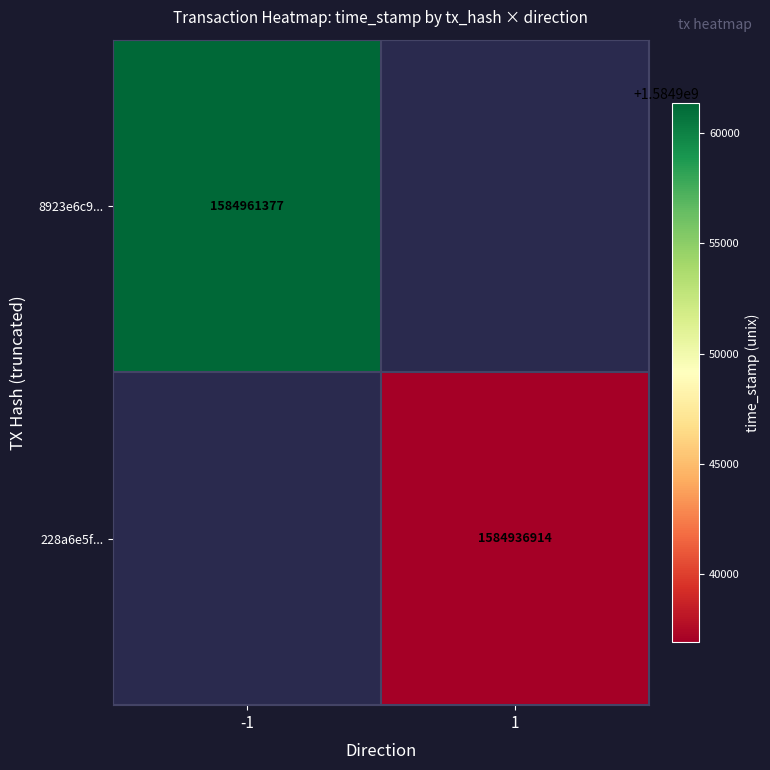

Between 1 and -1, which is larger?

-1